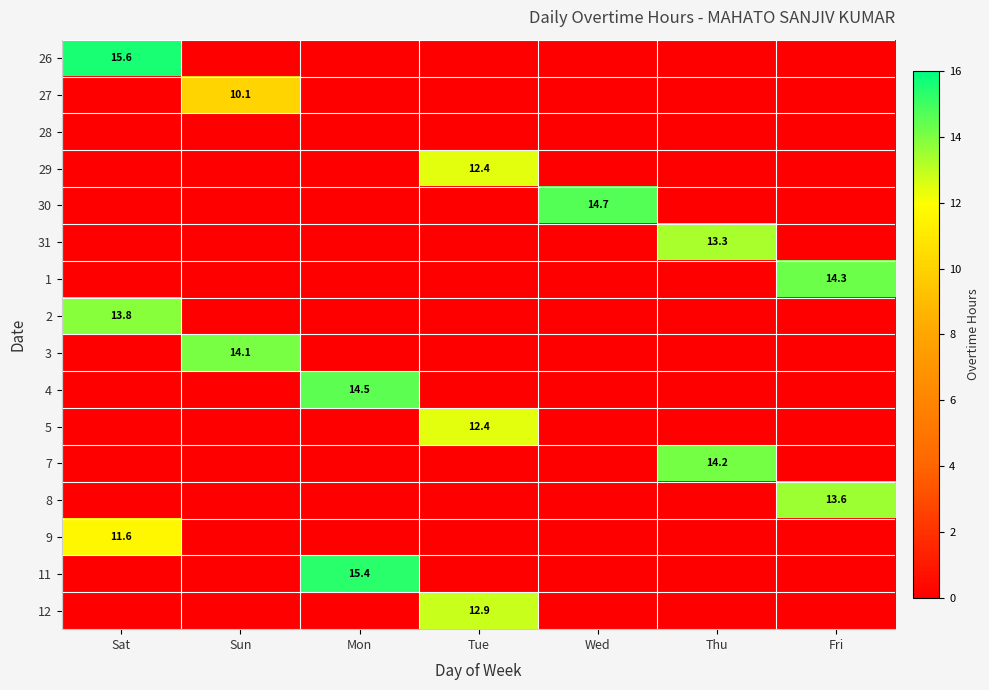

Is it true that 29 equals 4.0 at Tue?

False